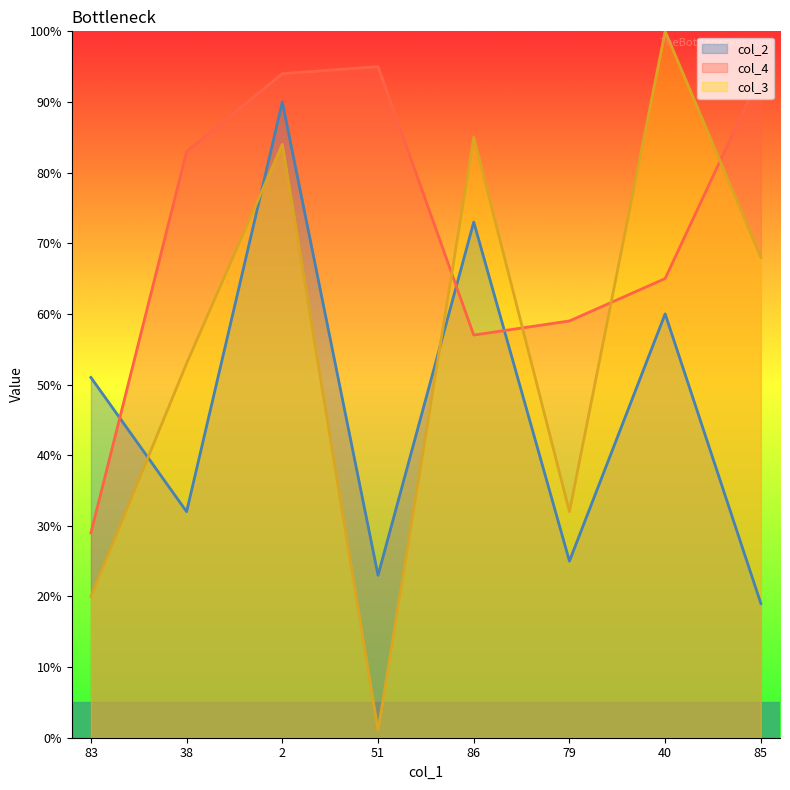

At which category is the sum across all series the highest?

2